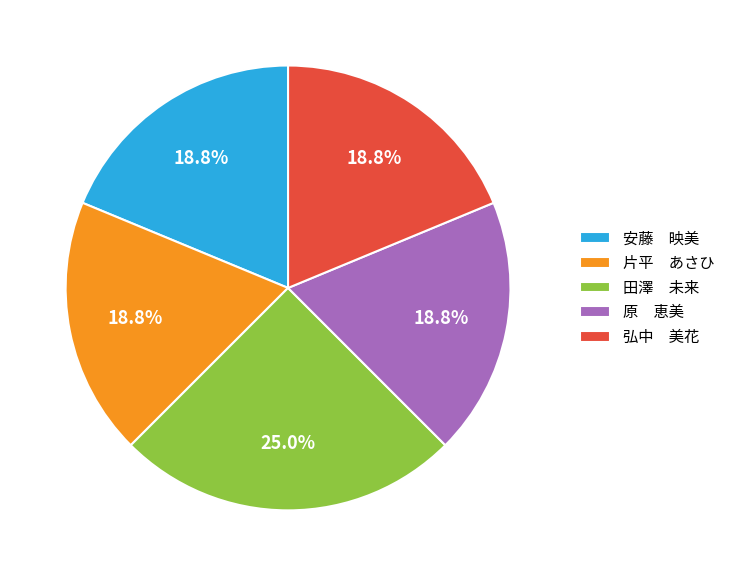

How many slices are in this pie chart?

5